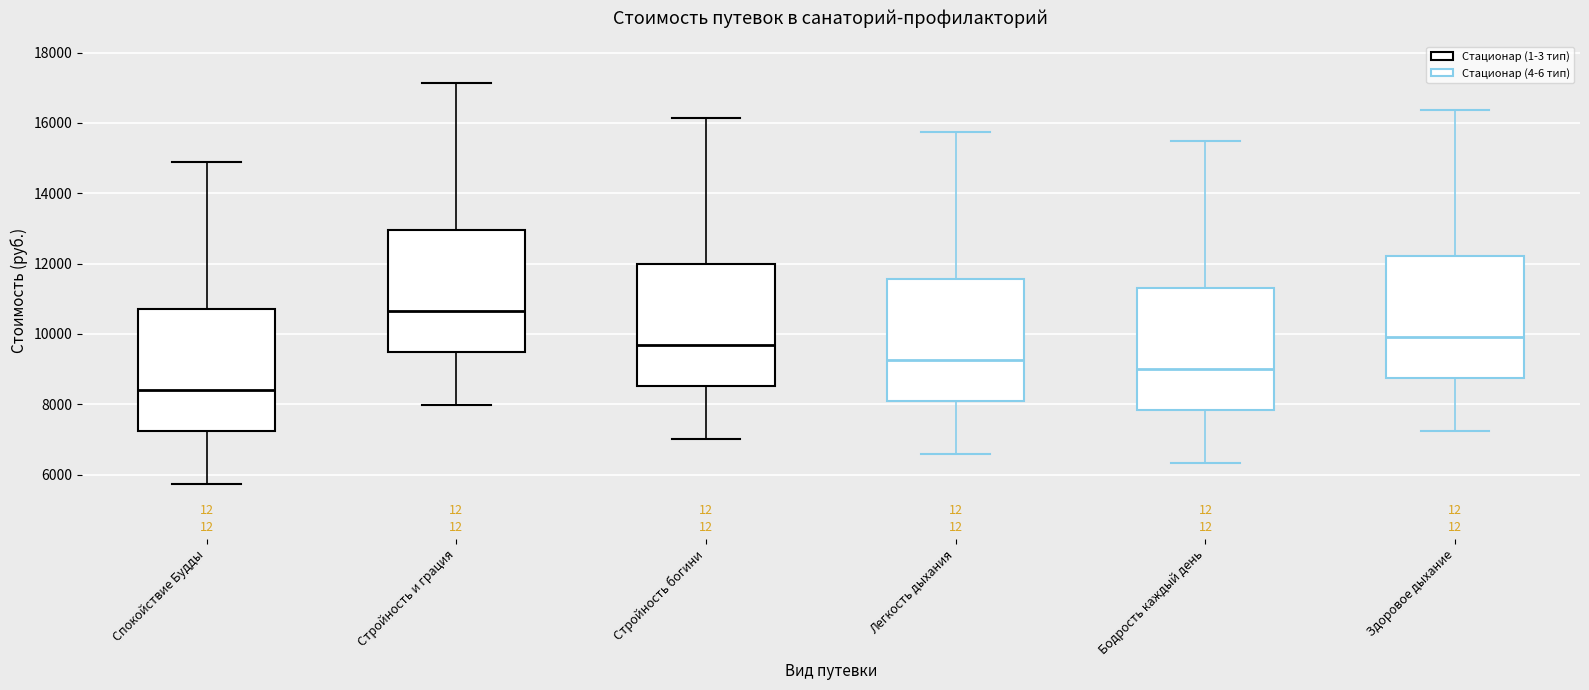

Which box's median line is the highest?

Стройность и грация